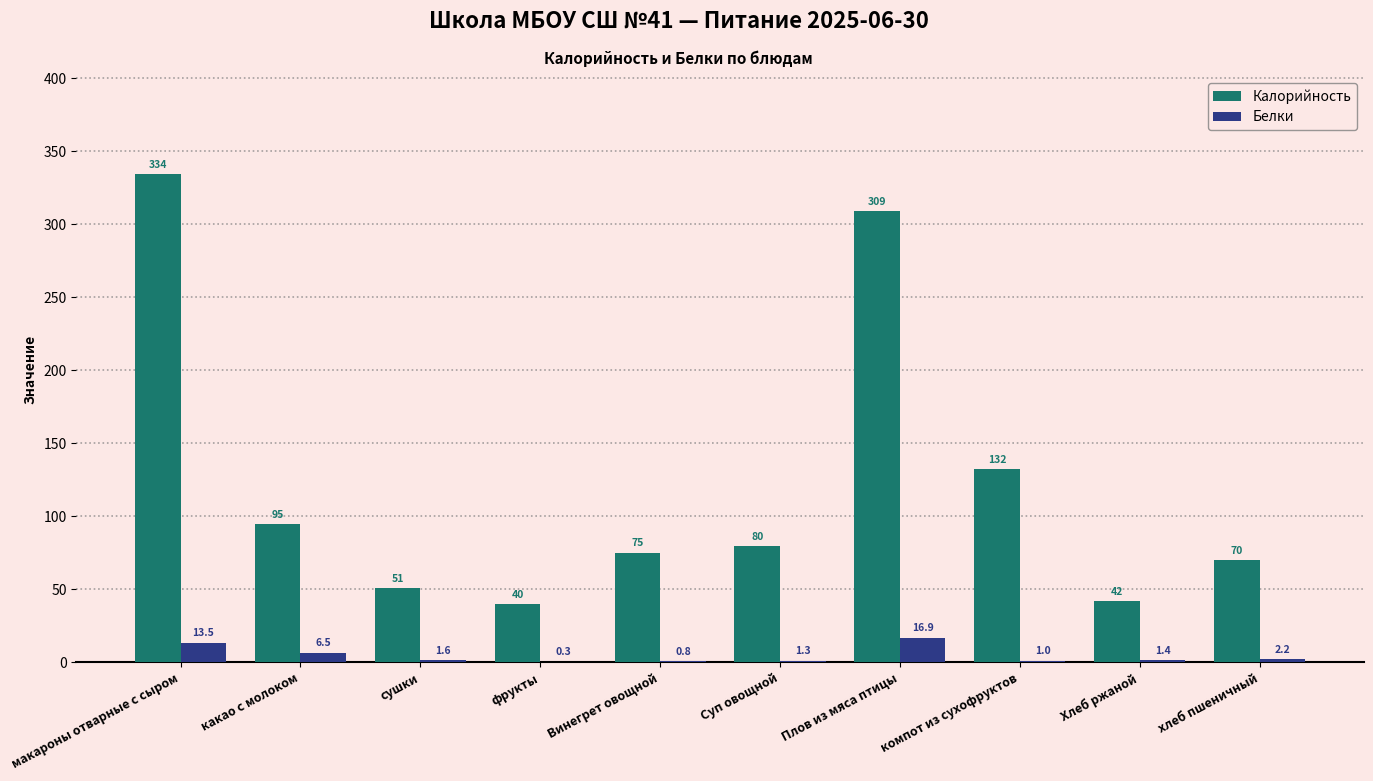

What is the approximate value of Белки at макароны отварные с сыром?

13.5